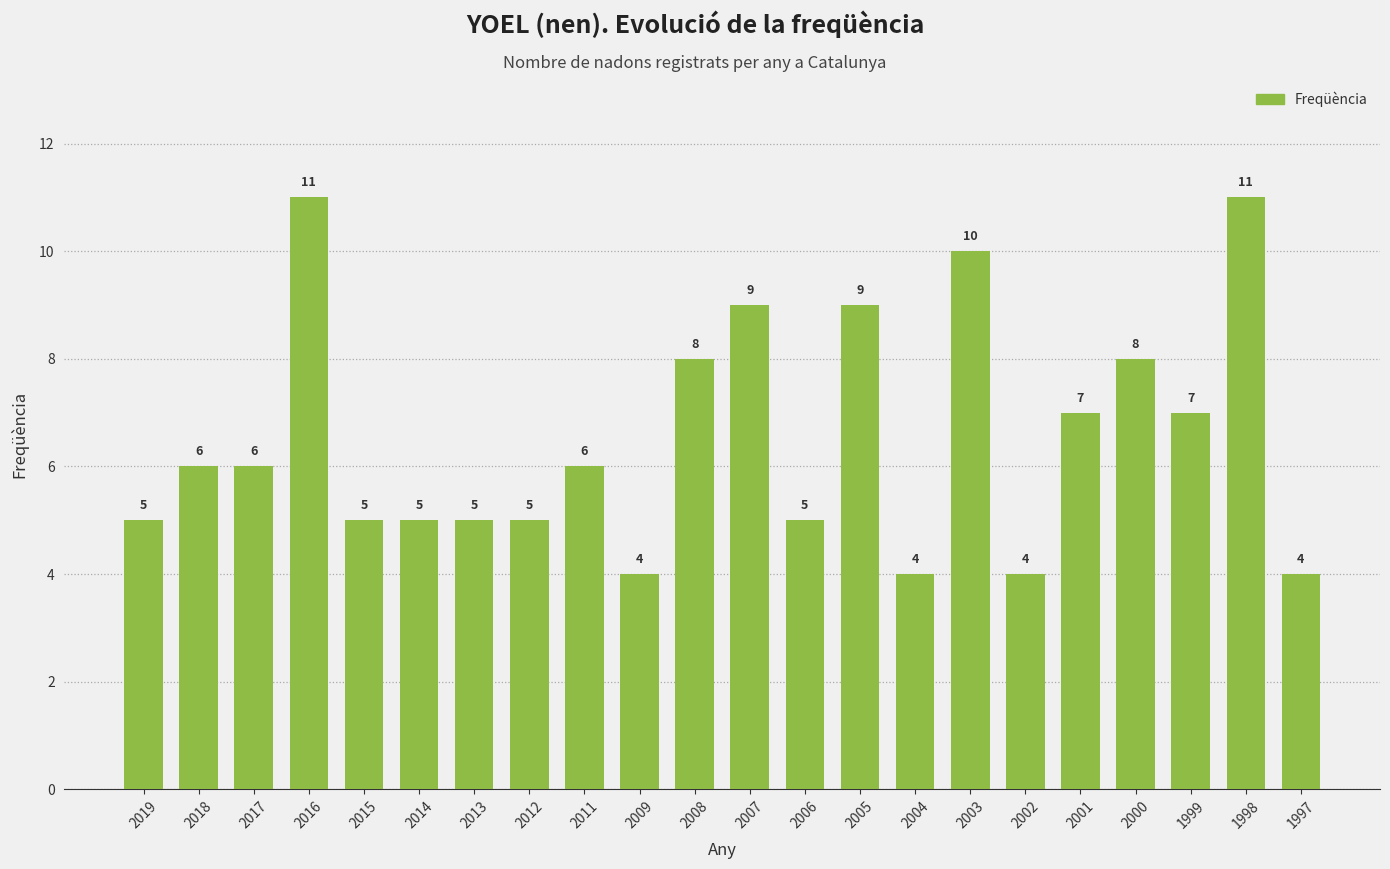

How many values are below 6?

10